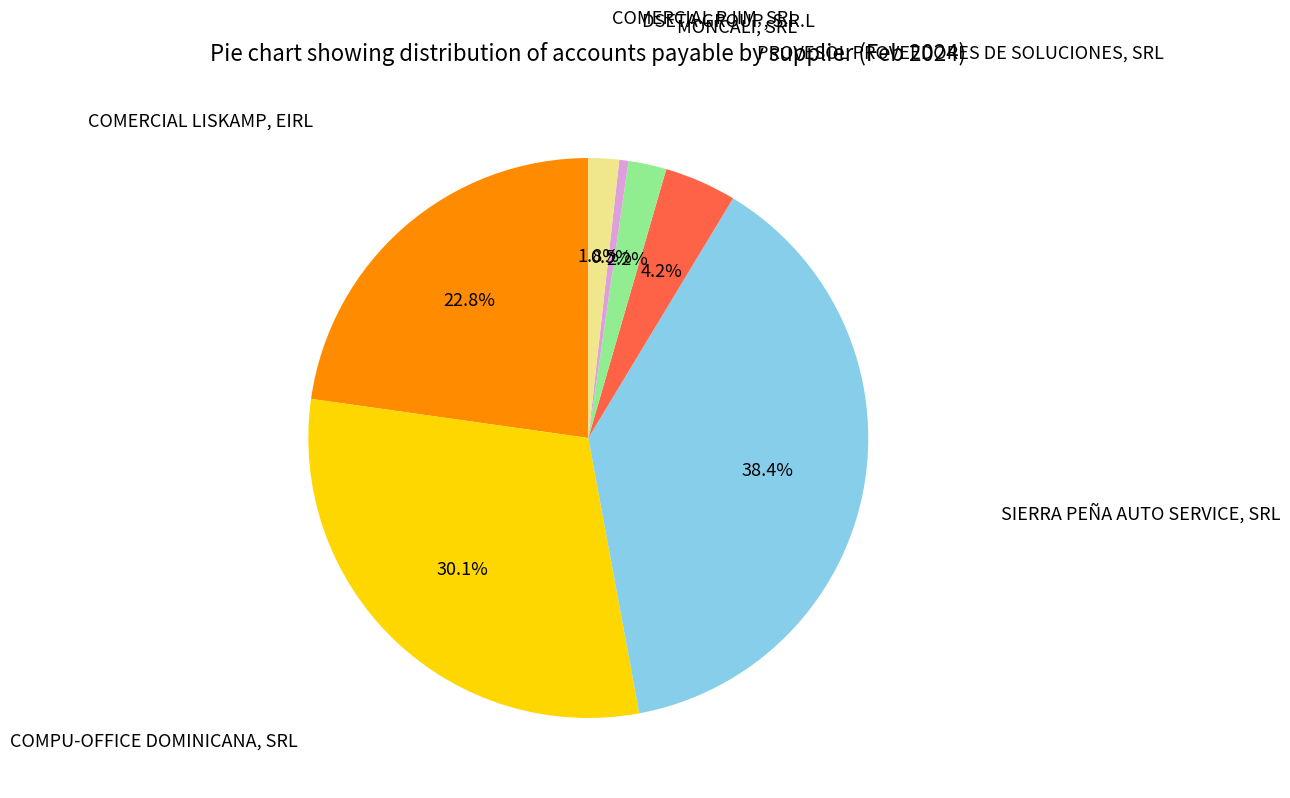

Does any single category account for the majority?

No